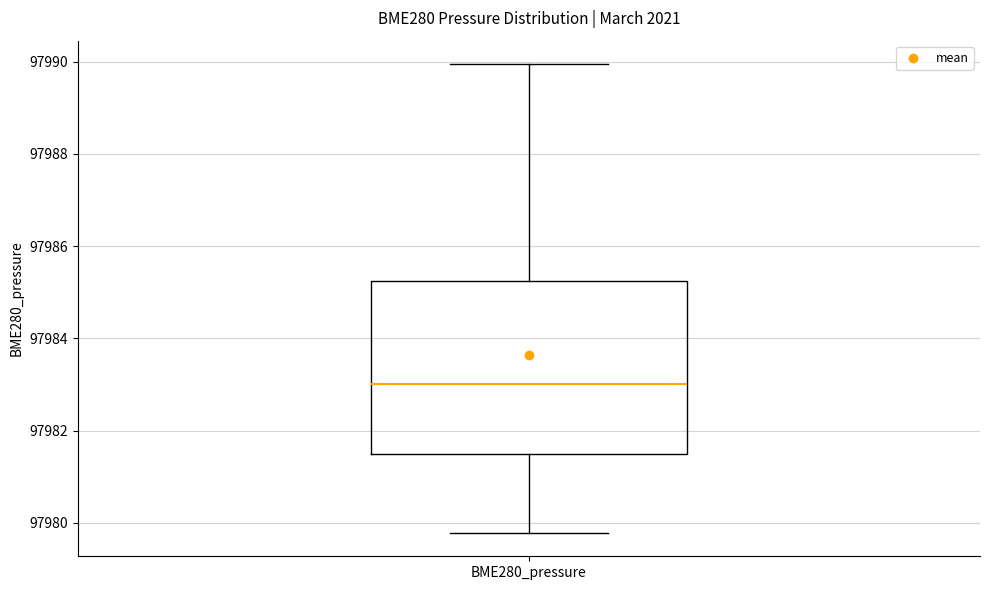

Where does the median line of the box for BME280_pressure sit on the y-axis? The values are not printed on the chart, so give them approximately, as read against the axis.

97983.0